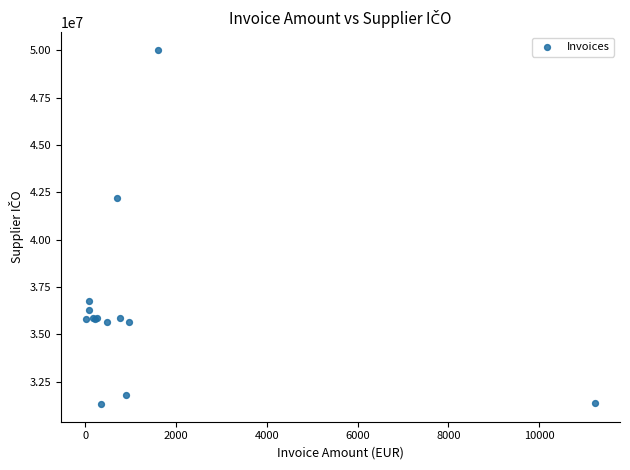

What Y value in the scatter plot is closest to 40670985?

42196132